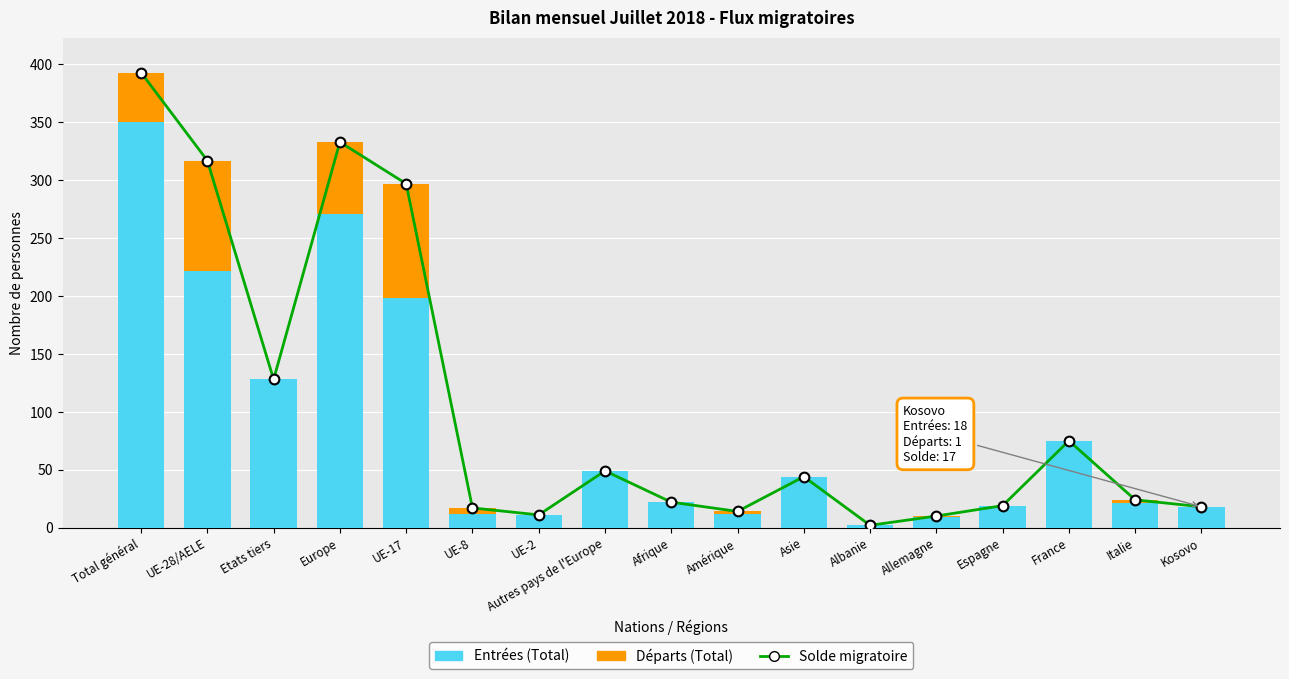

What position from the left is Afrique?

9